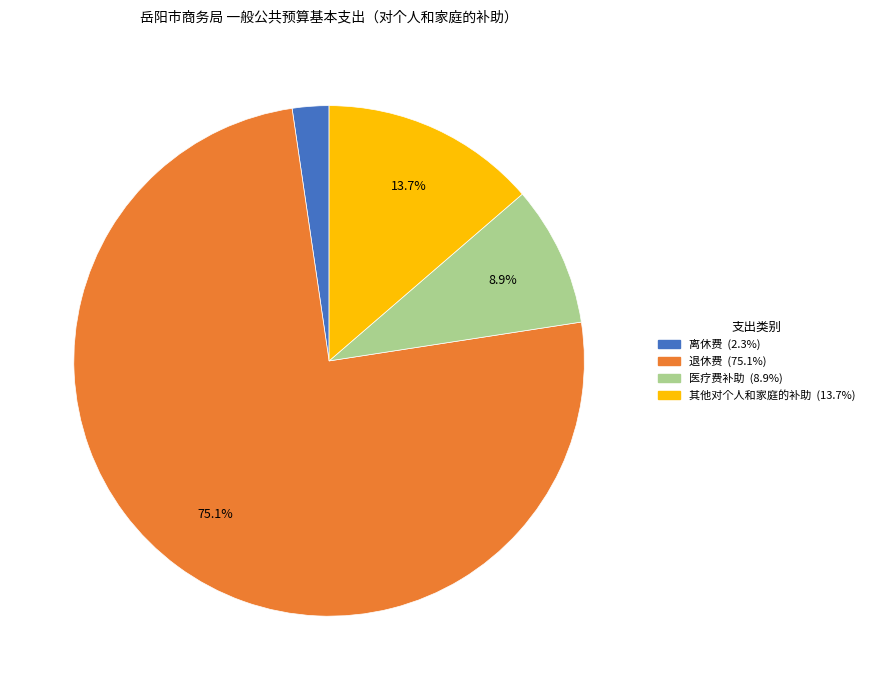

Which has a higher value, 其他对个人和家庭的补助 or 离休费?

其他对个人和家庭的补助